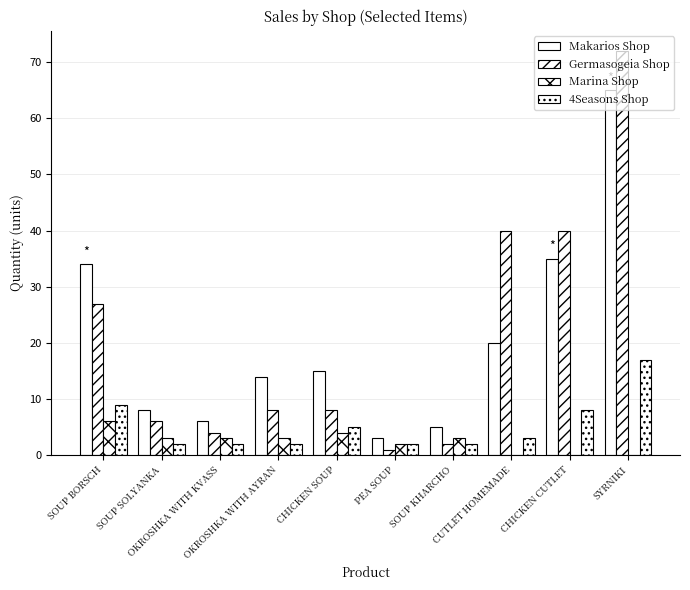

Which series has the largest range (max minus min)?

Germasogeia Shop